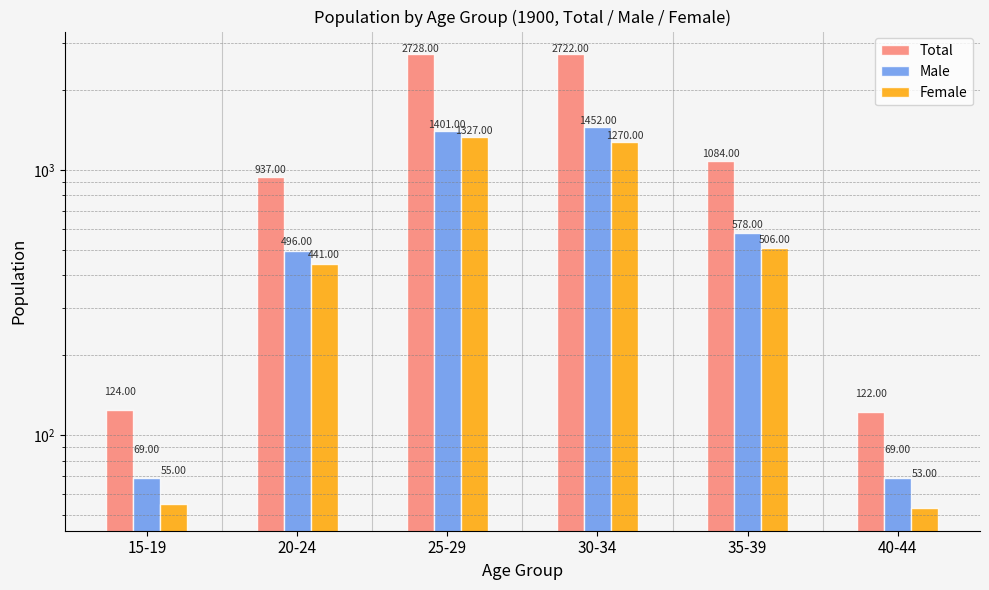

What is the difference between the maximum and minimum values in the Total series?

2606